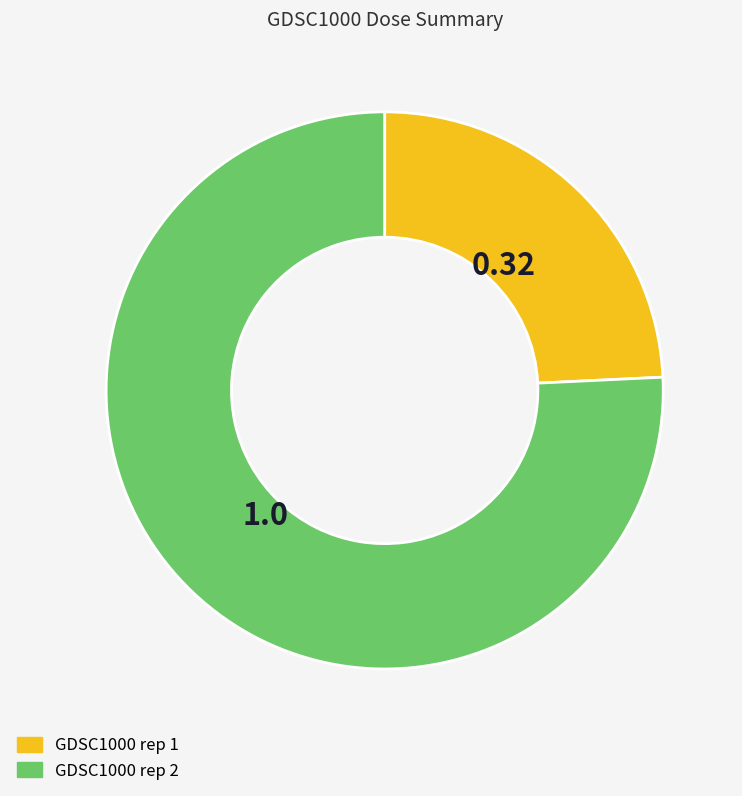

Is the sum of GDSC1000 rep 2 and GDSC1000 rep 1 greater than half?

Yes